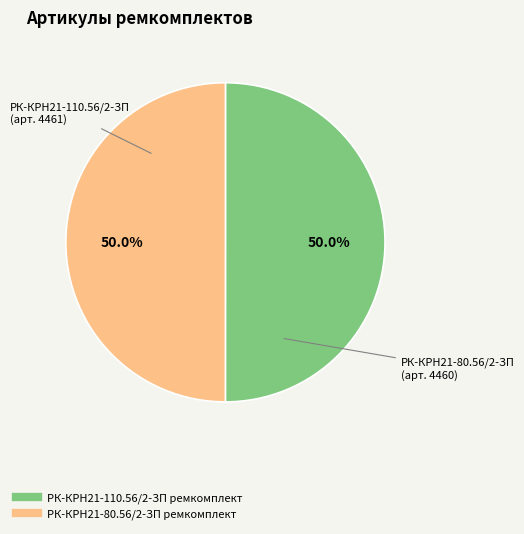

Do РК-КРН21-110.56/2-ЗП ремкомплект and РК-КРН21-80.56/2-ЗП ремкомплект together represent more than half of the pie?

Yes